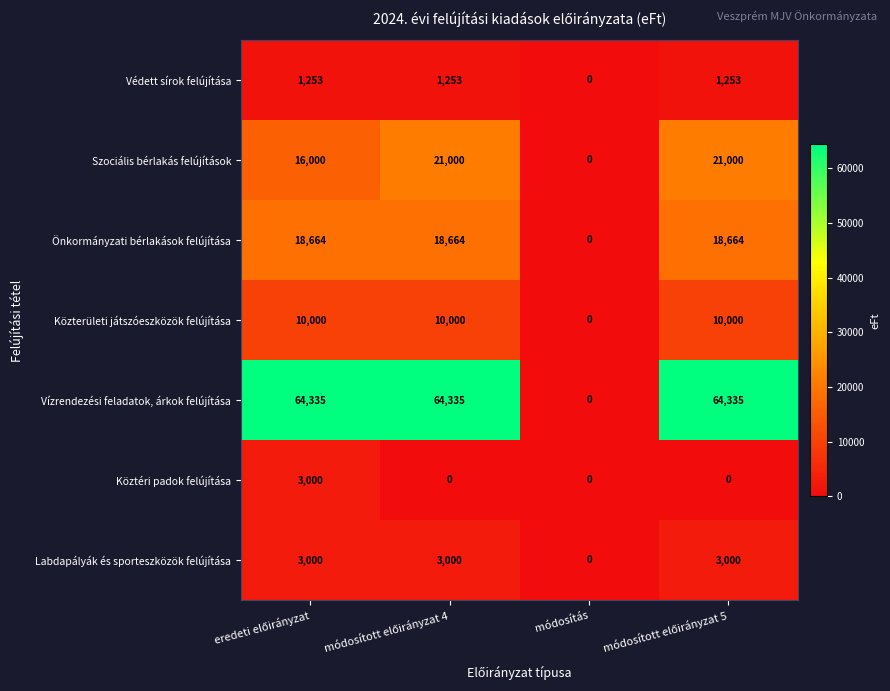

Count the number of data series in this chart.

7